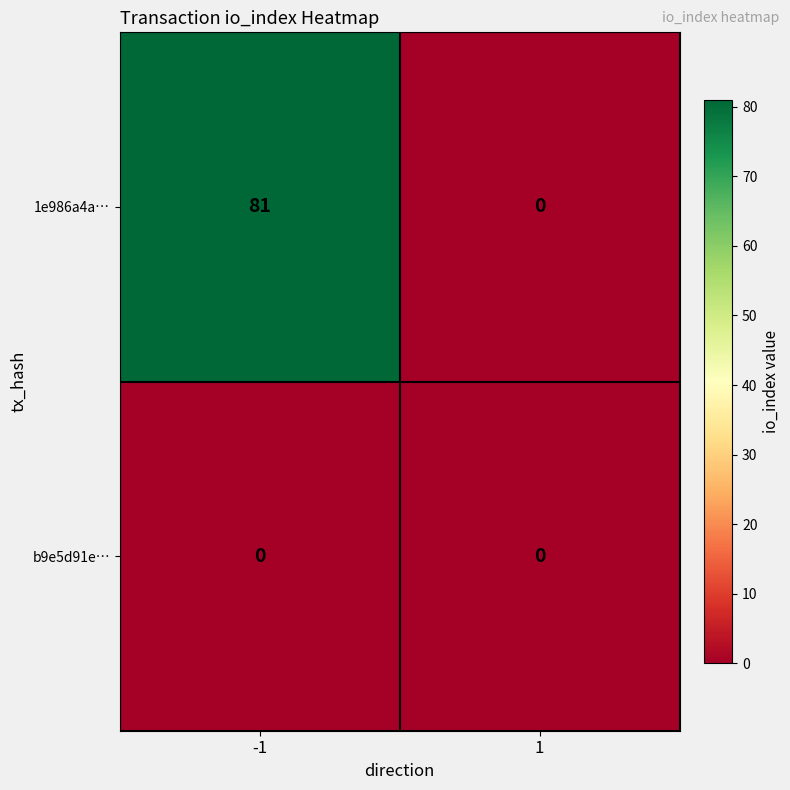

The 1e986a4a… series shows 81 at -1. True or false?

True